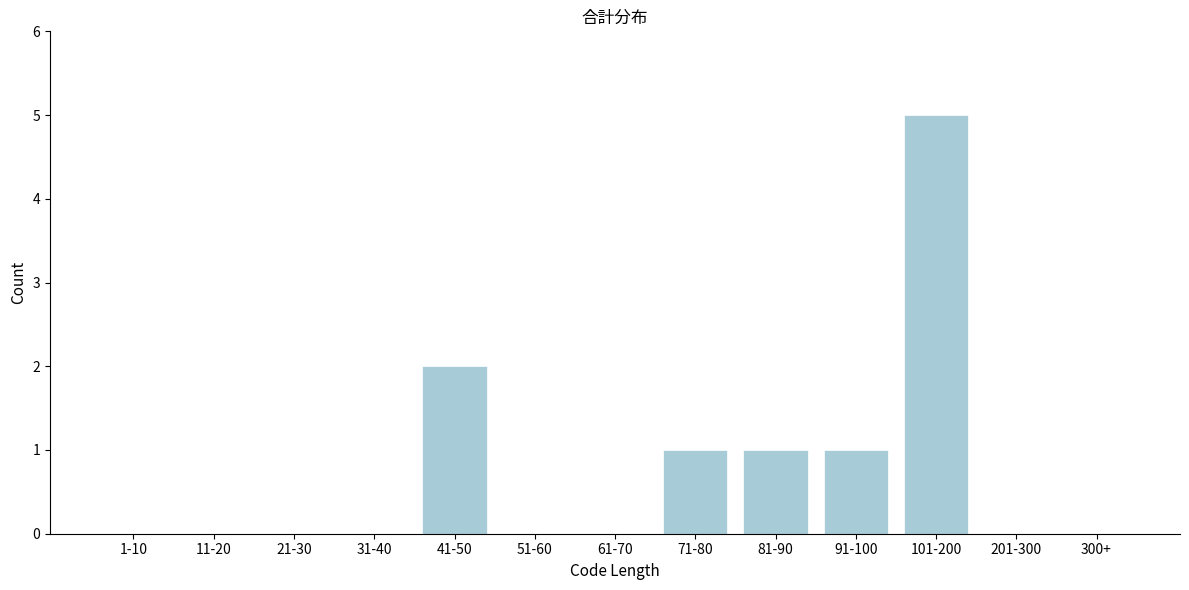

Reading left to right, what are all the values shown in this chart?

1-10=0	11-20=0	21-30=0	31-40=0	41-50=2	51-60=0	61-70=0	71-80=1	81-90=1	91-100=1	101-200=5	201-300=0	300+=0